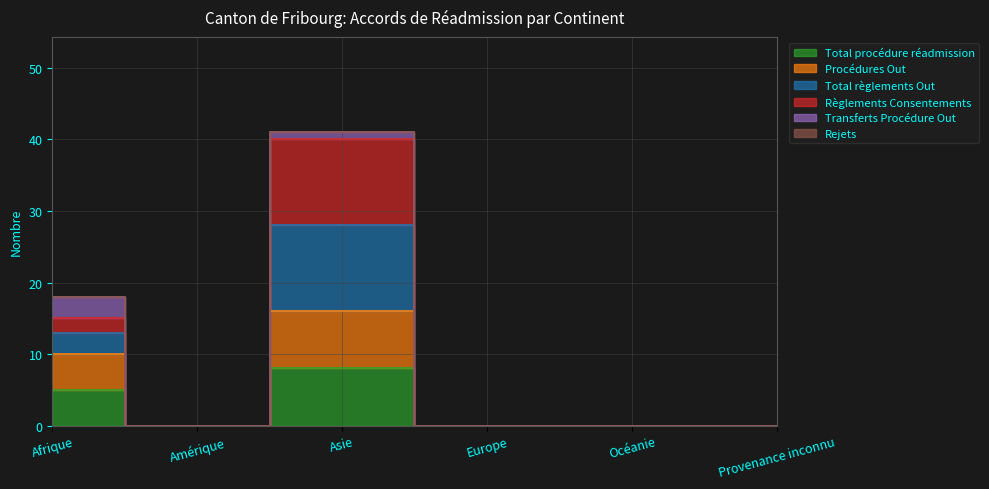

Where is the first local minimum for Total règlements Out?

Amérique